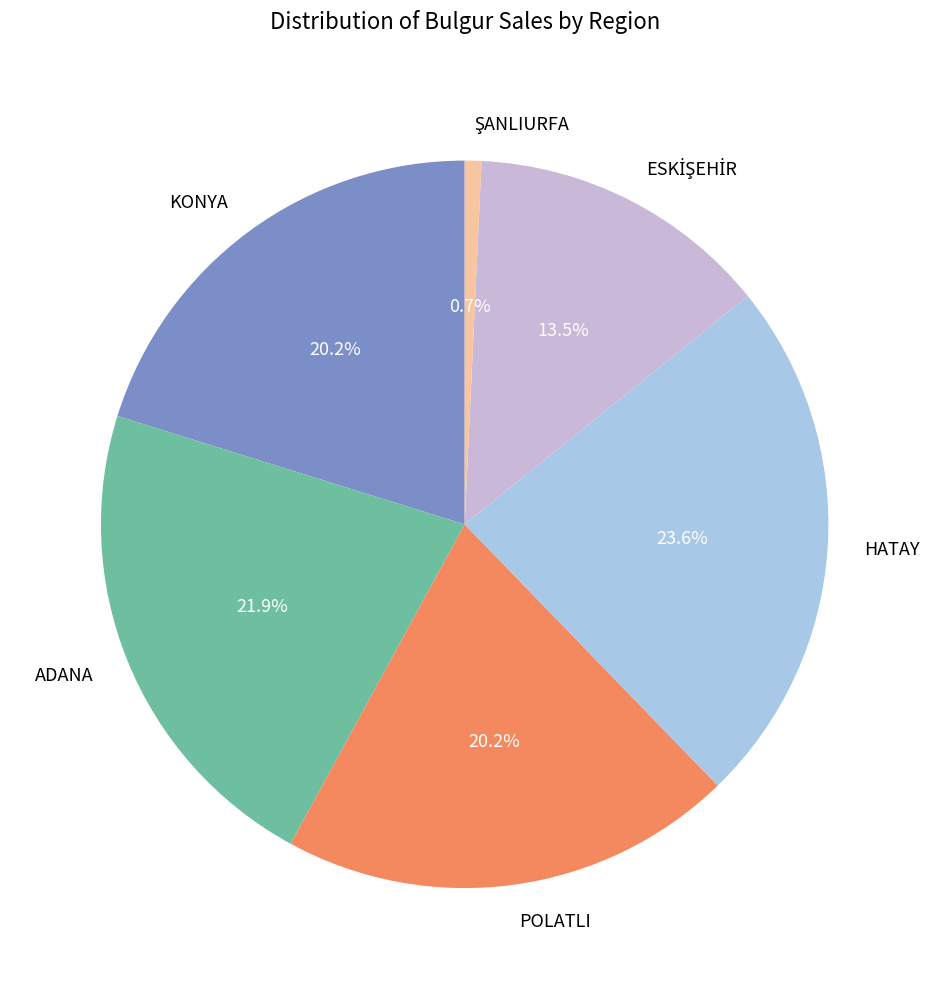

What portion of the pie excludes KONYA?

79.8%